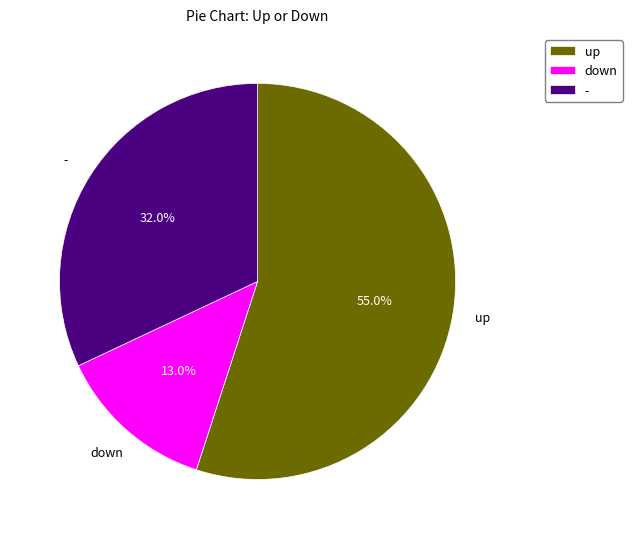

Which has a higher value, down or -?

-